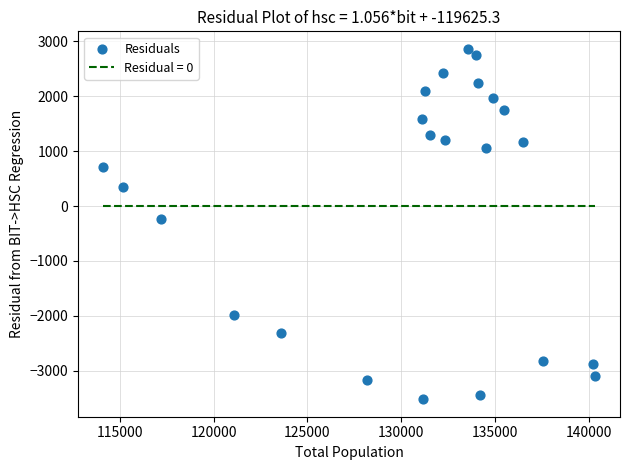

What Y value in the scatter plot is closest to -328?

-227.6